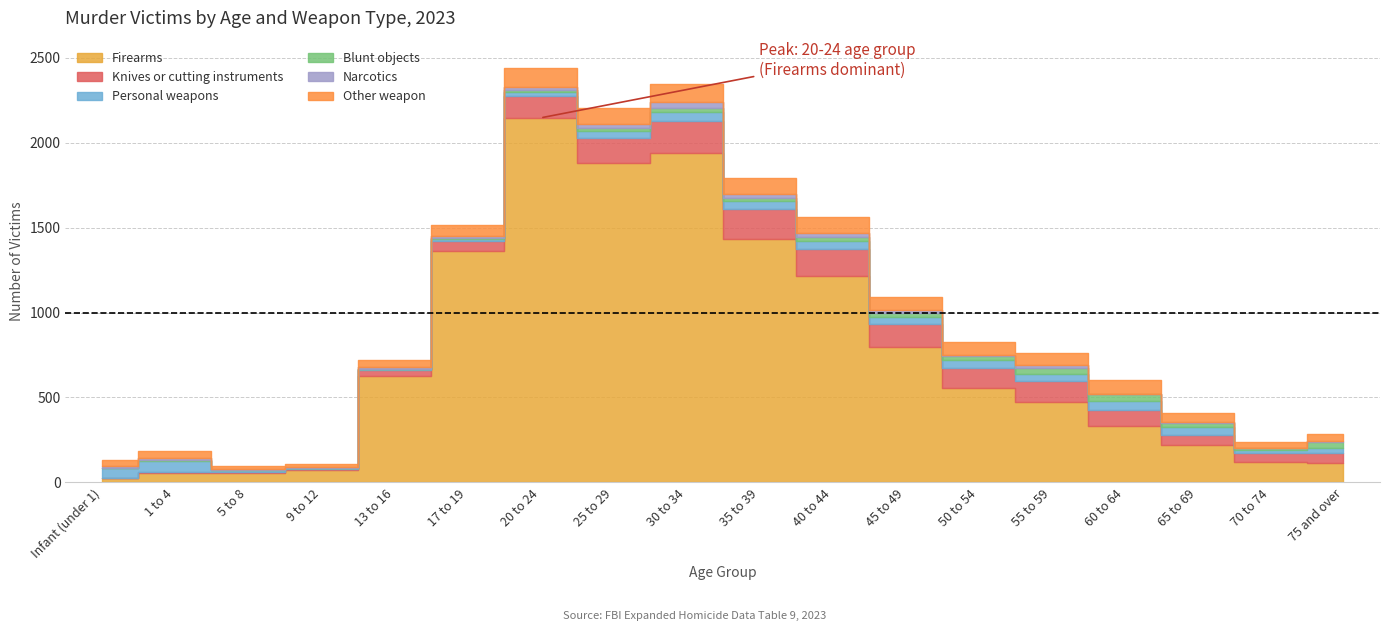

At which label does Firearms reach its peak?

20 to 24